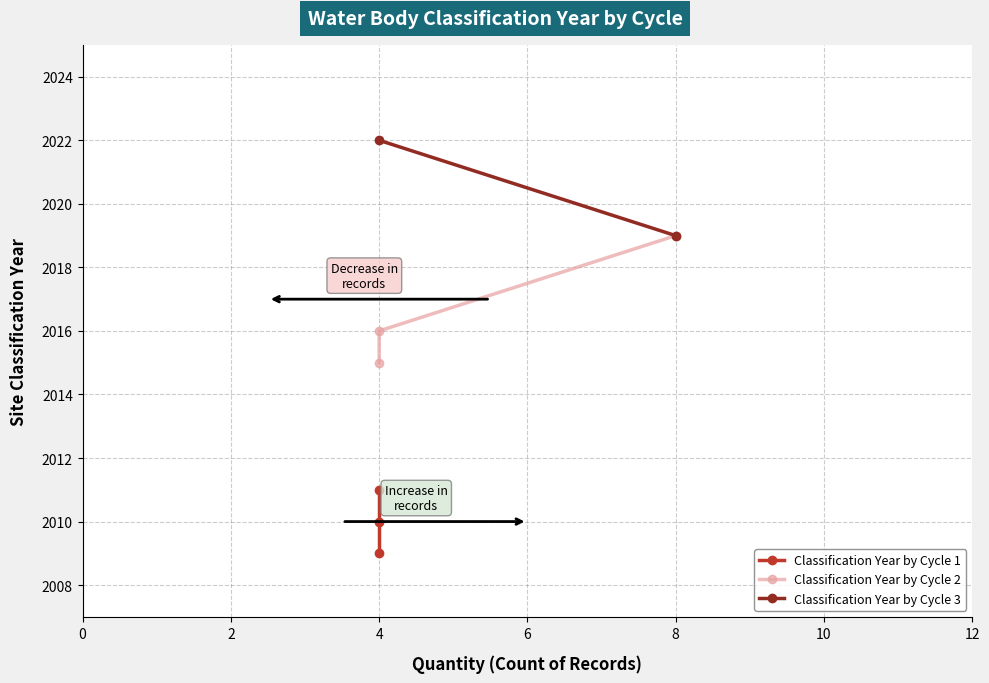

How many categories are shown in the chart?

3